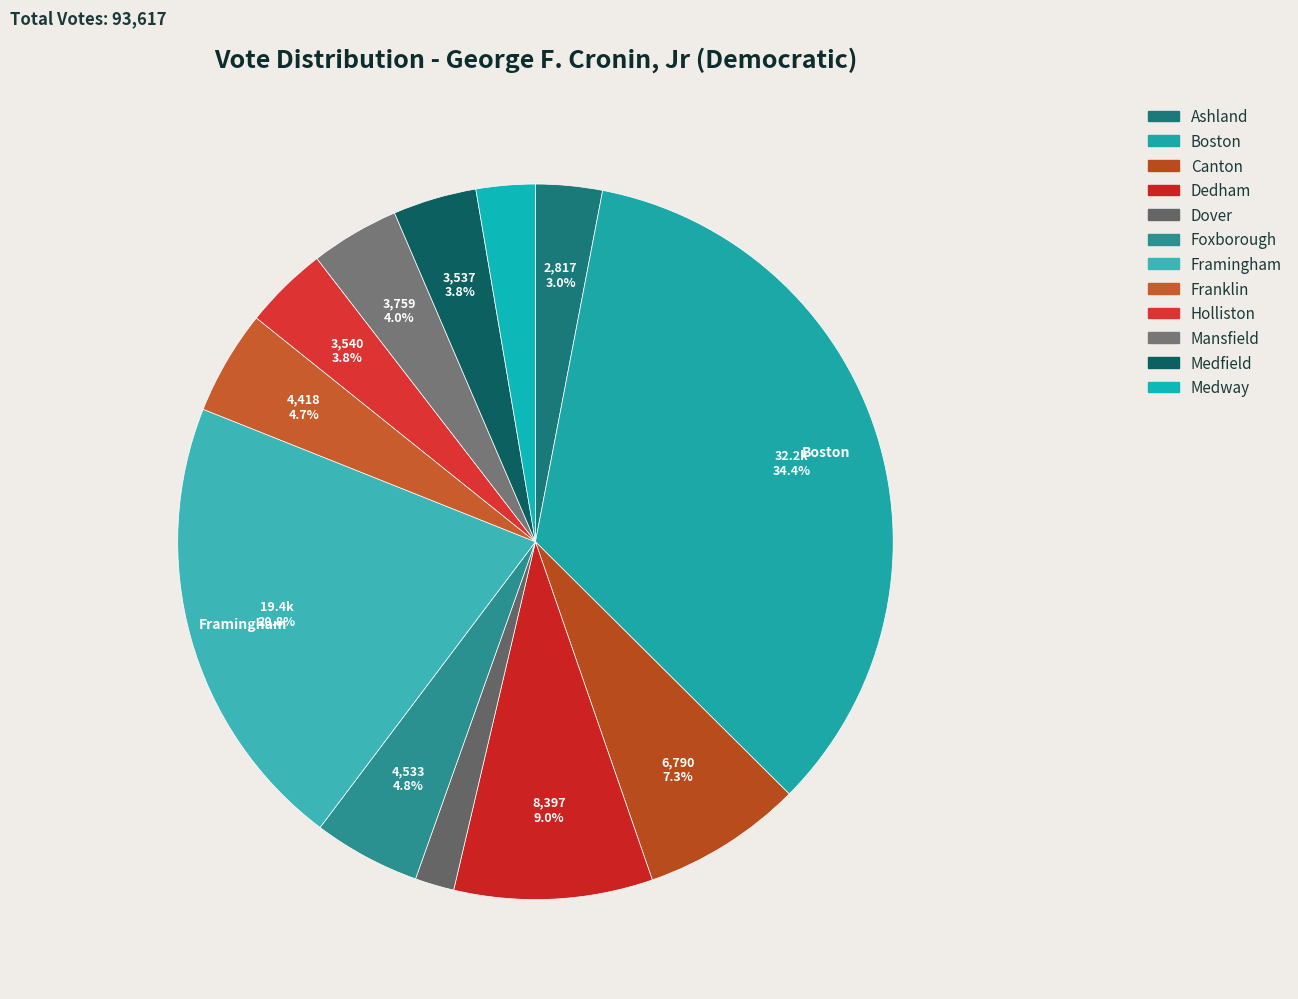

What is the ratio of the value at Boston to the value at Medfield?

9.1